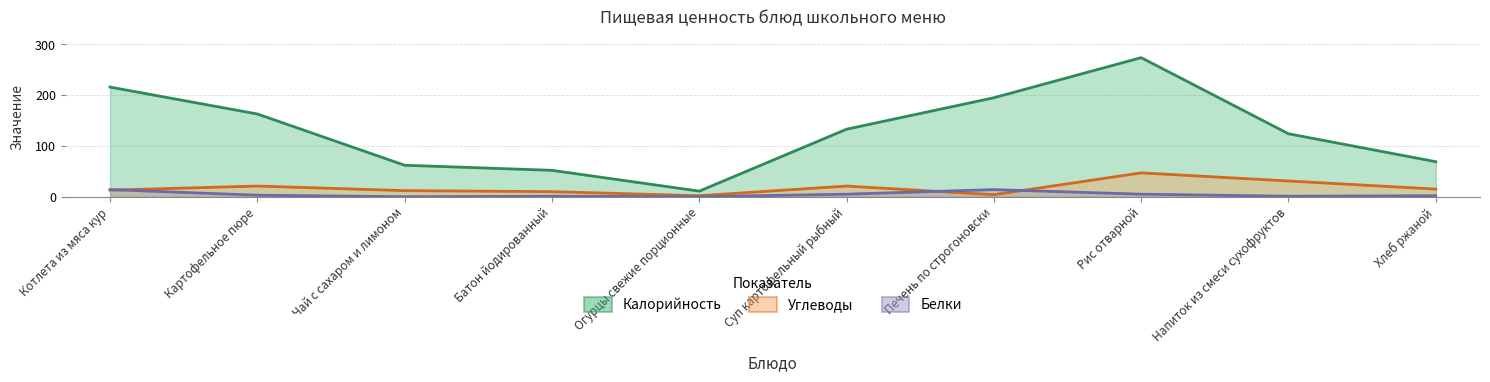

Which has a higher value, Батон йодированный or Суп картофельный рыбный?

Суп картофельный рыбный